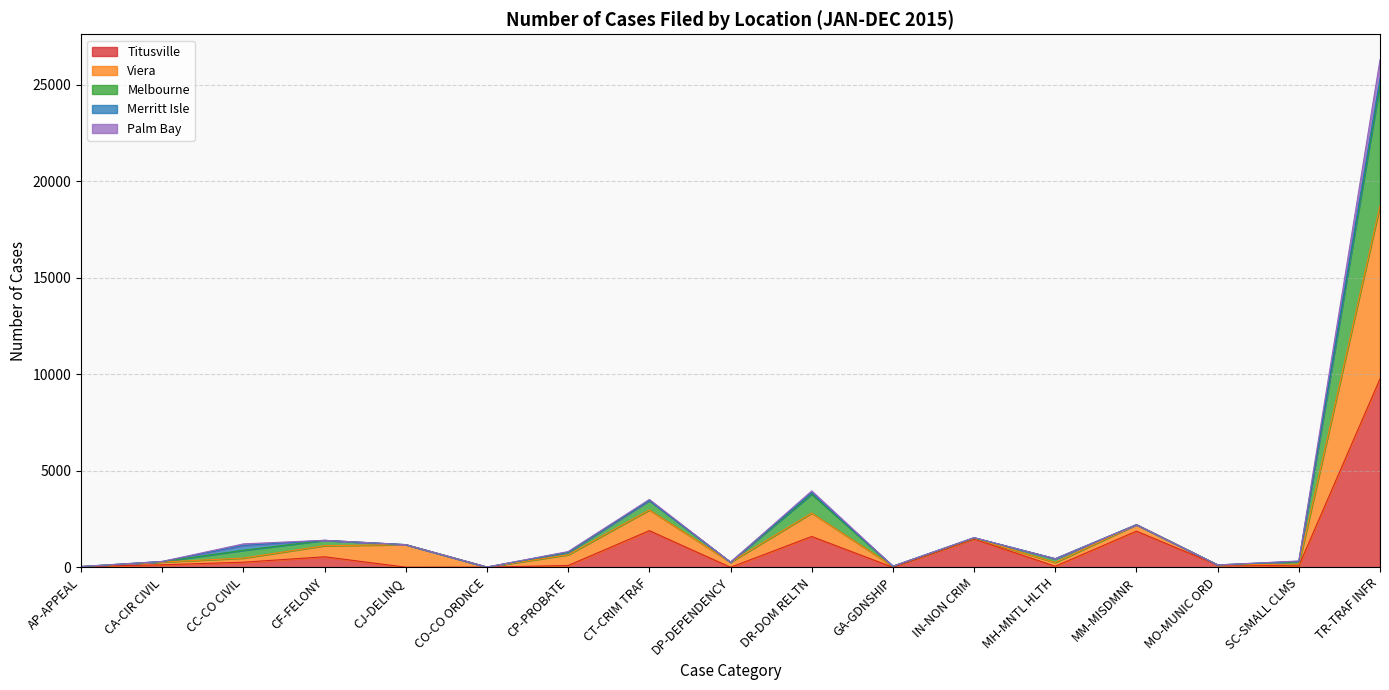

Is it true that Titusville equals 66 at AP-APPEAL?

False